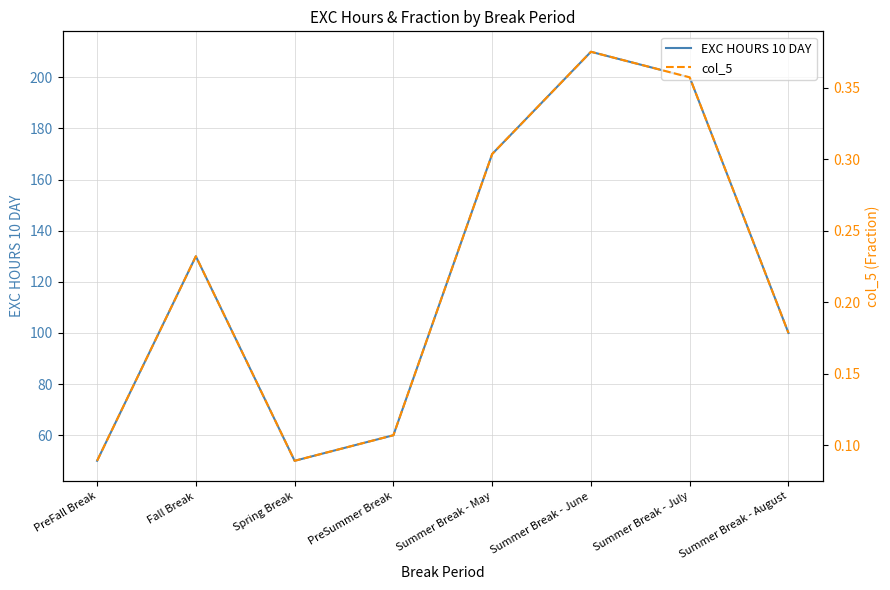

Where is col_5 nearest to the value 0?

PreFall Break